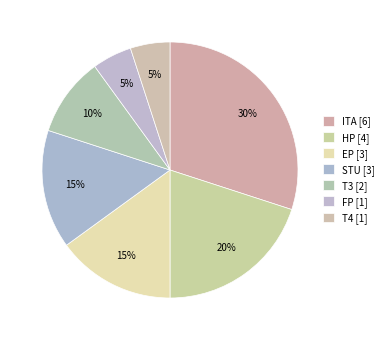

Count the number of slices in the pie.

7